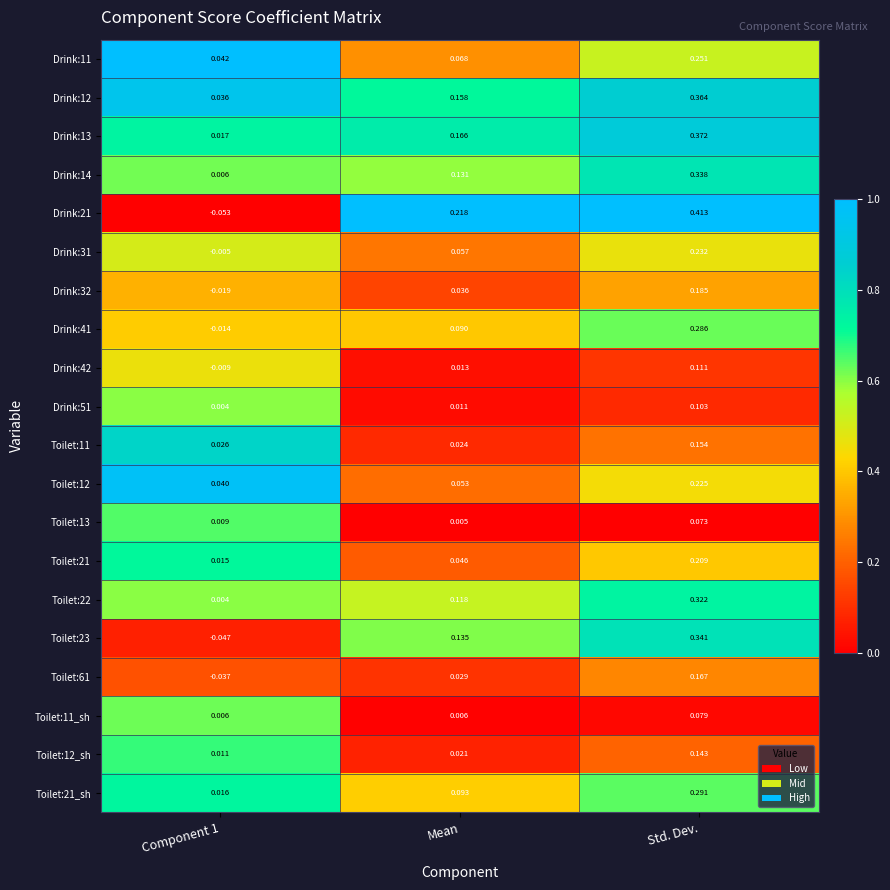

Is the value of Toilet:11_sh at Component 1 greater than the value of Toilet:12 at Std. Dev.?

No